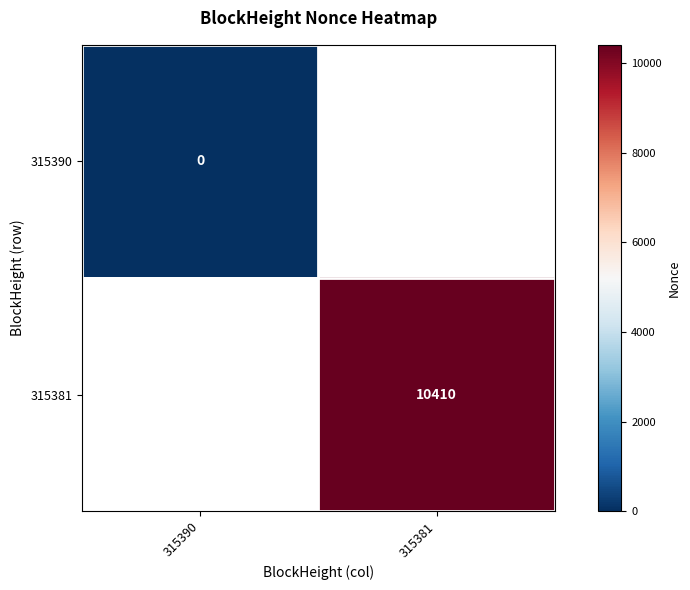

At which category does the chart reach its minimum across all series?

315390